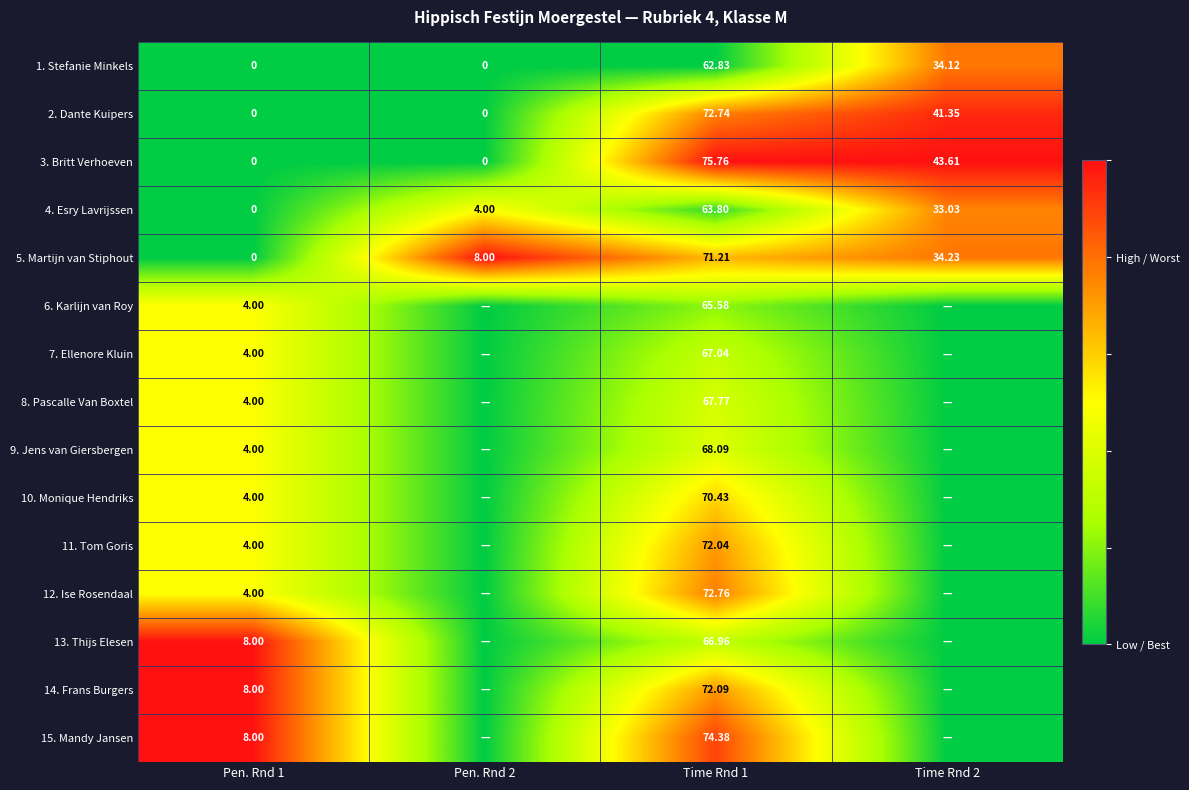

Is the value of 10. Monique Hendriks at Pen. Rnd 1 greater than the value of 14. Frans Burgers at Time Rnd 1?

No